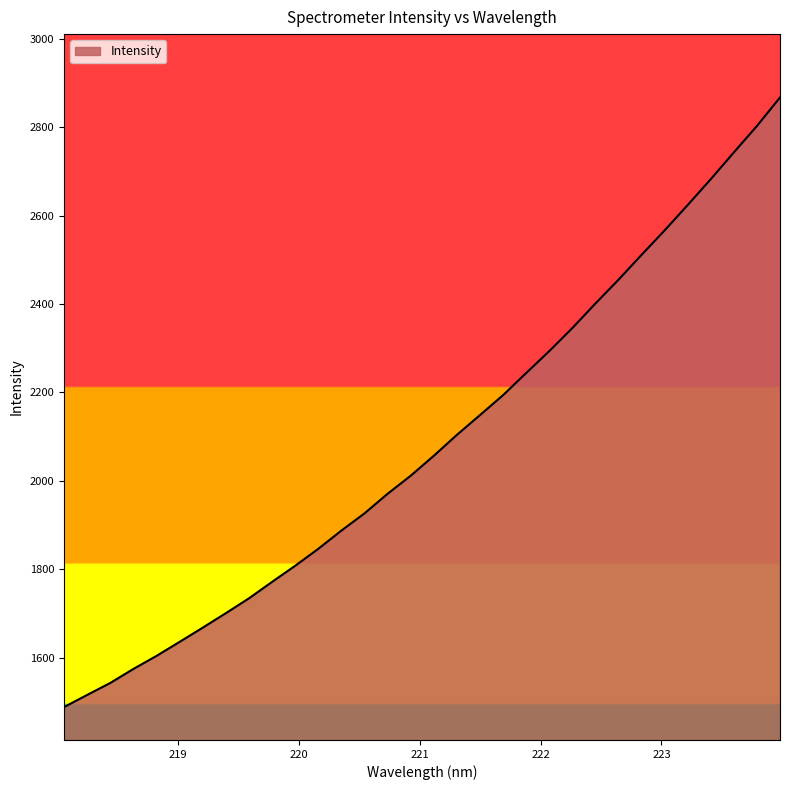

What is the maximum value shown in the chart?

2867.2